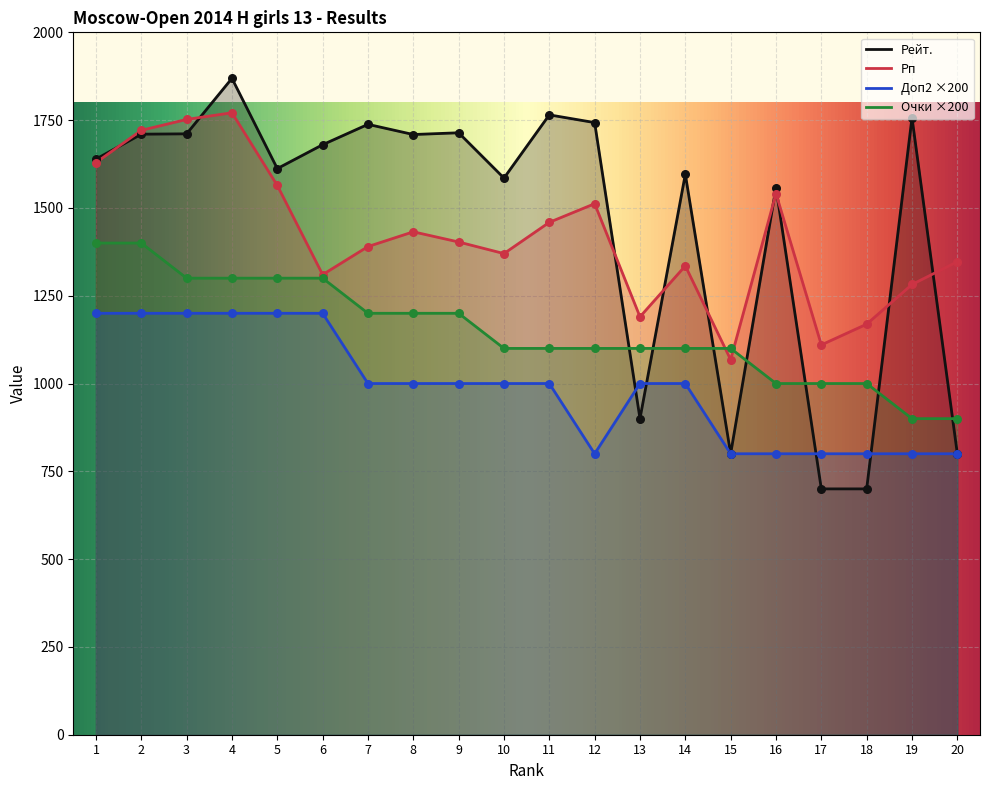

Is the value of Рп at 7 greater than the value of Рейт. at 14?

No